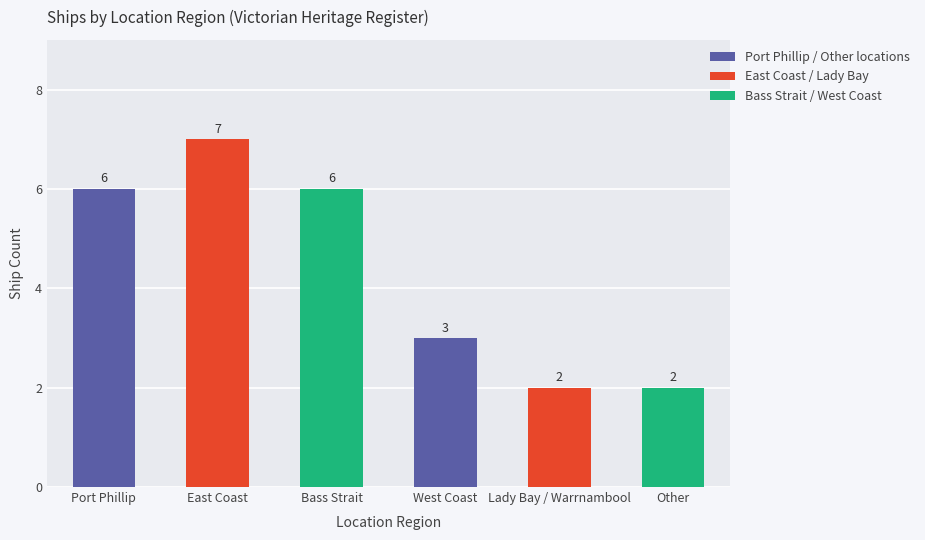

What is the label of the 4th bar from the right?

Bass Strait